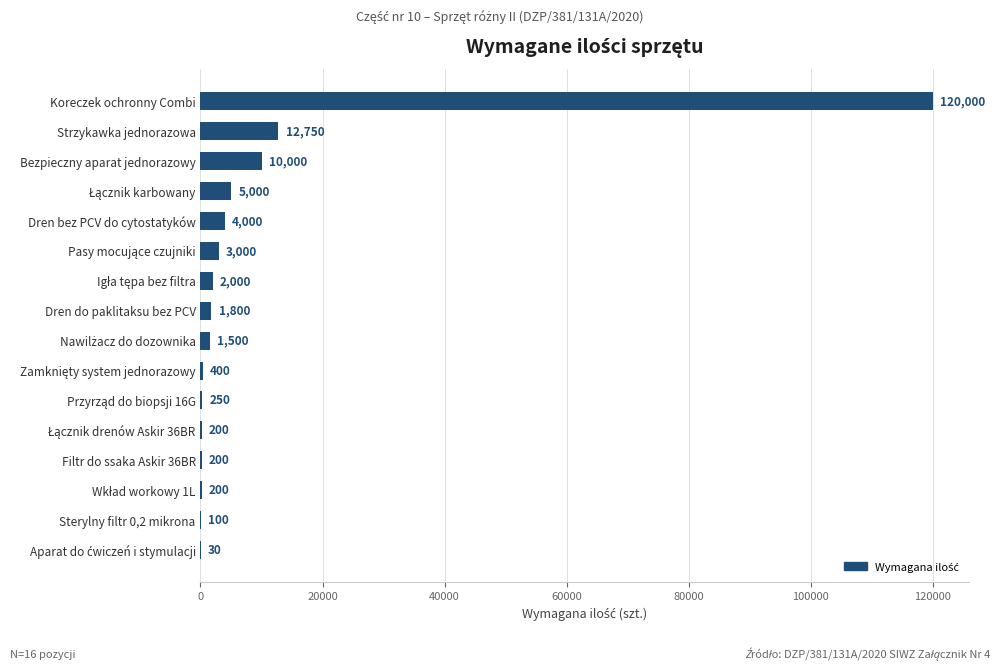

What is the greatest value displayed?

120000